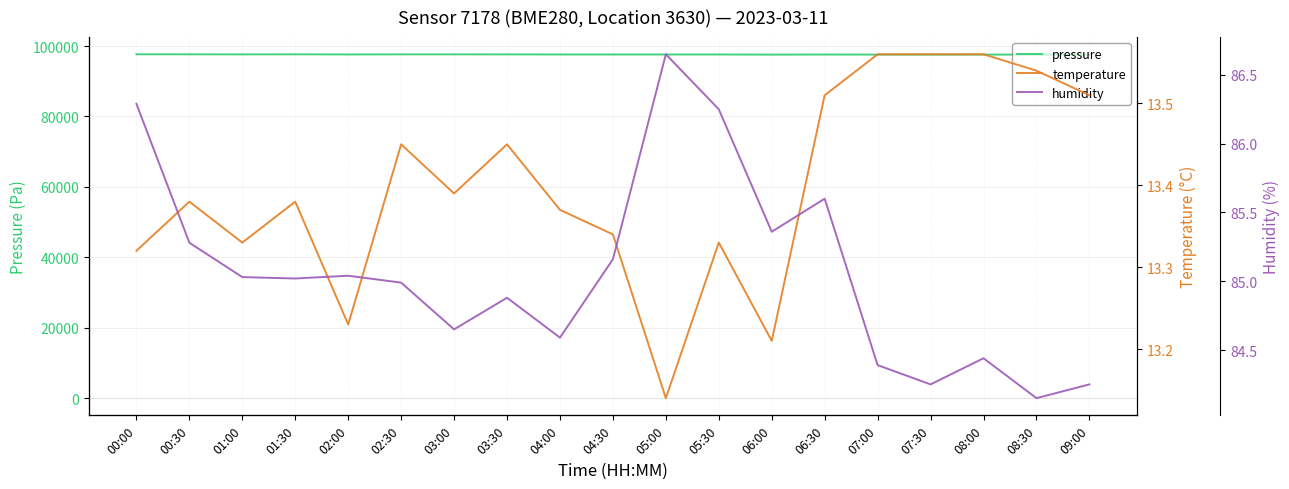

Which series has the largest total across all categories?

pressure